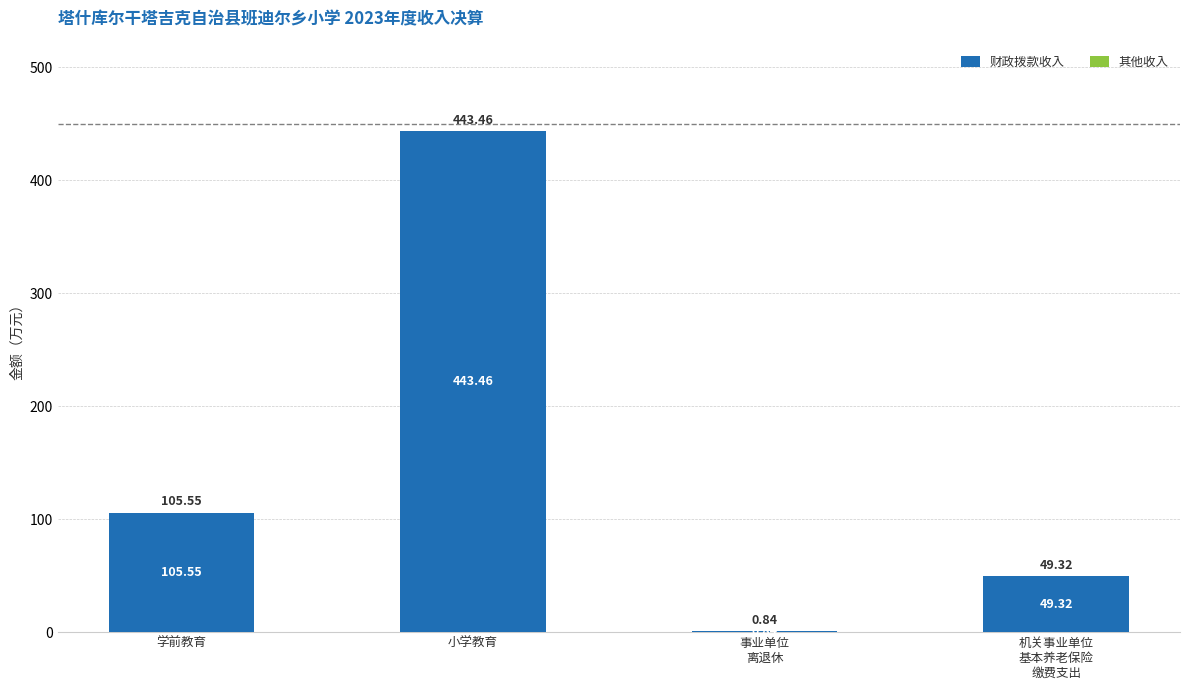

Which has a higher value, 小学教育 or 学前教育?

小学教育